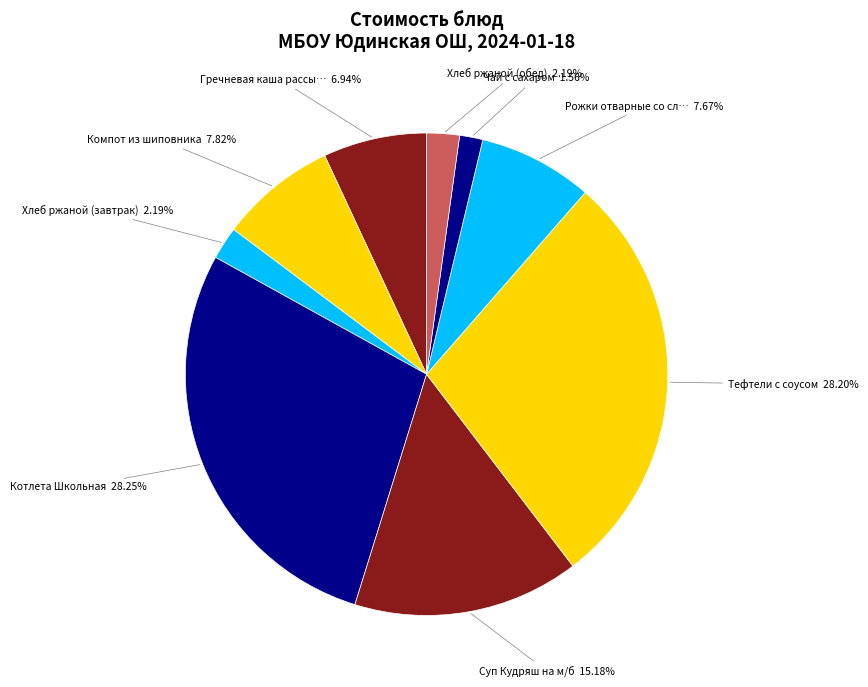

Count the number of slices in the pie.

9